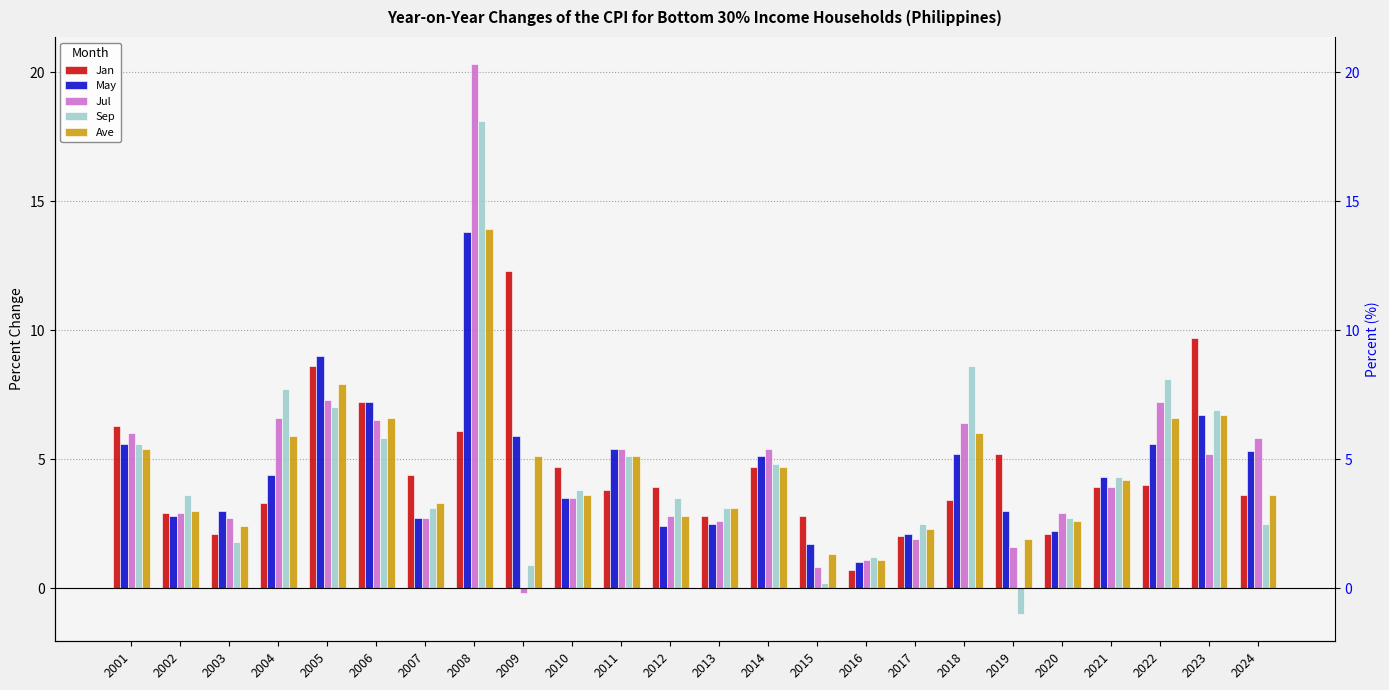

Which series has the largest range (max minus min)?

Jul